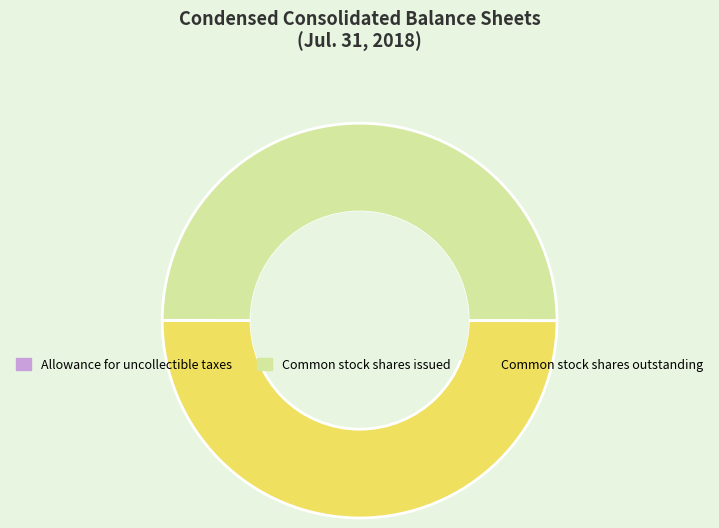

Is the sum of Common stock shares outstanding and Common stock shares issued greater than half?

Yes